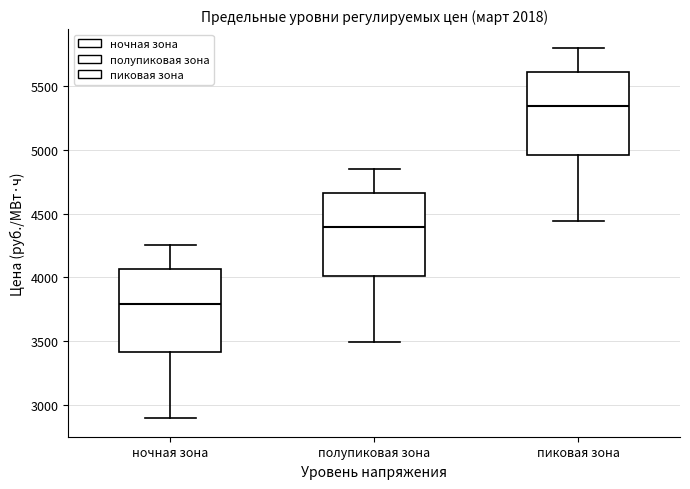

Which box's median line is the lowest?

ночная зона